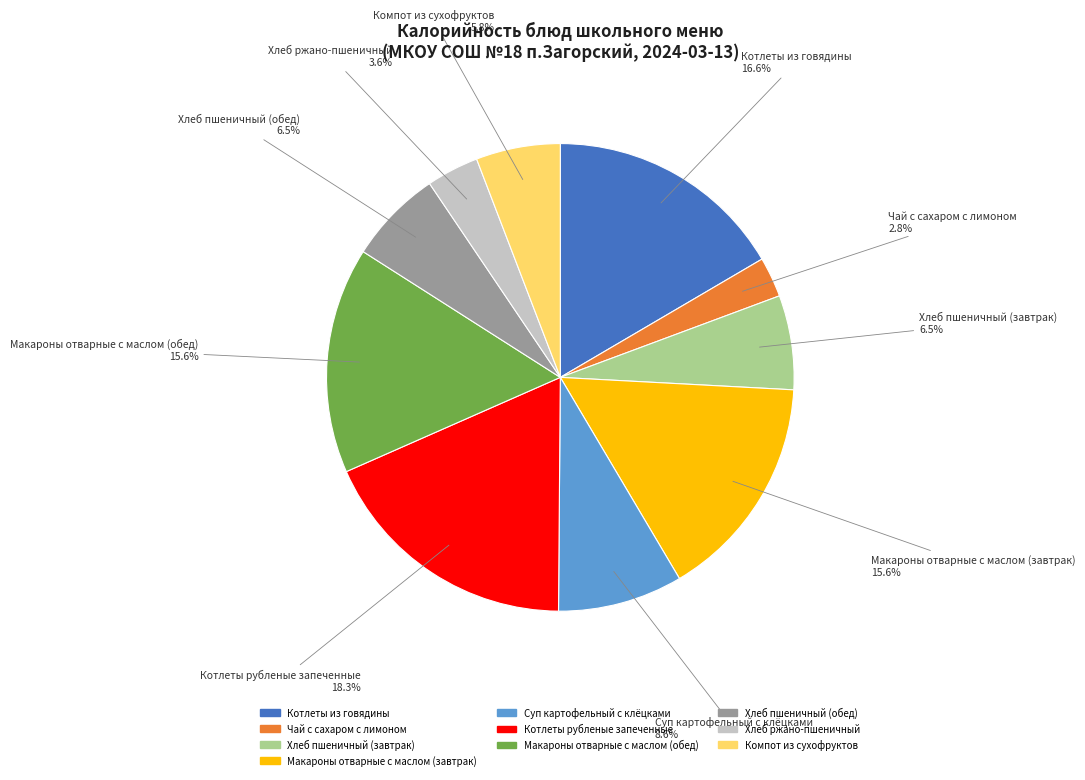

Is Суп картофельный с клёцками the majority of the pie?

No